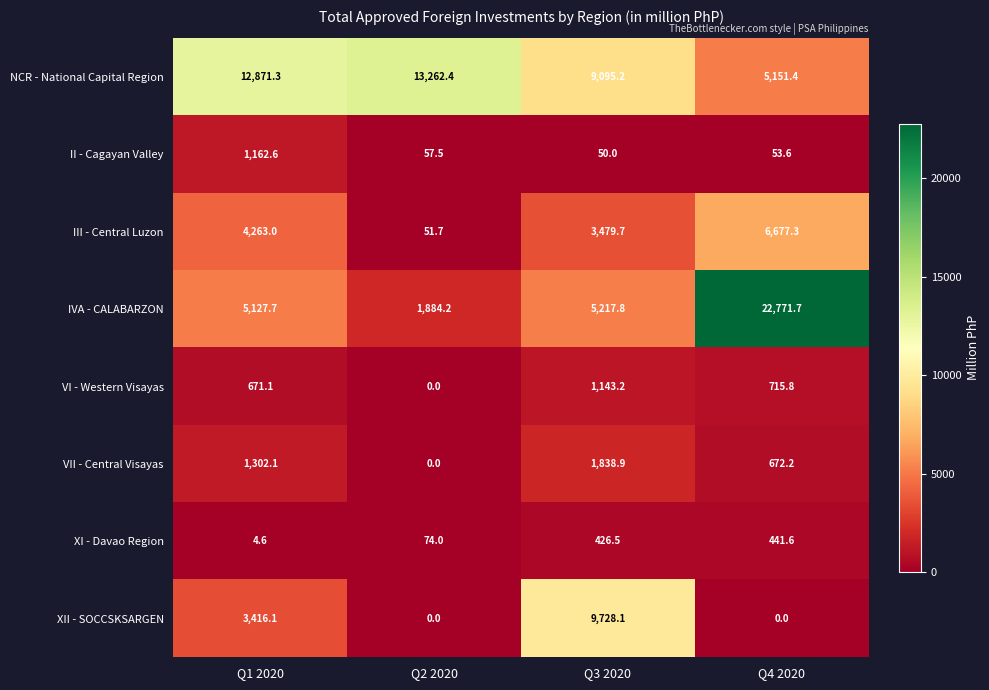

What is the greatest value displayed?

22771.7